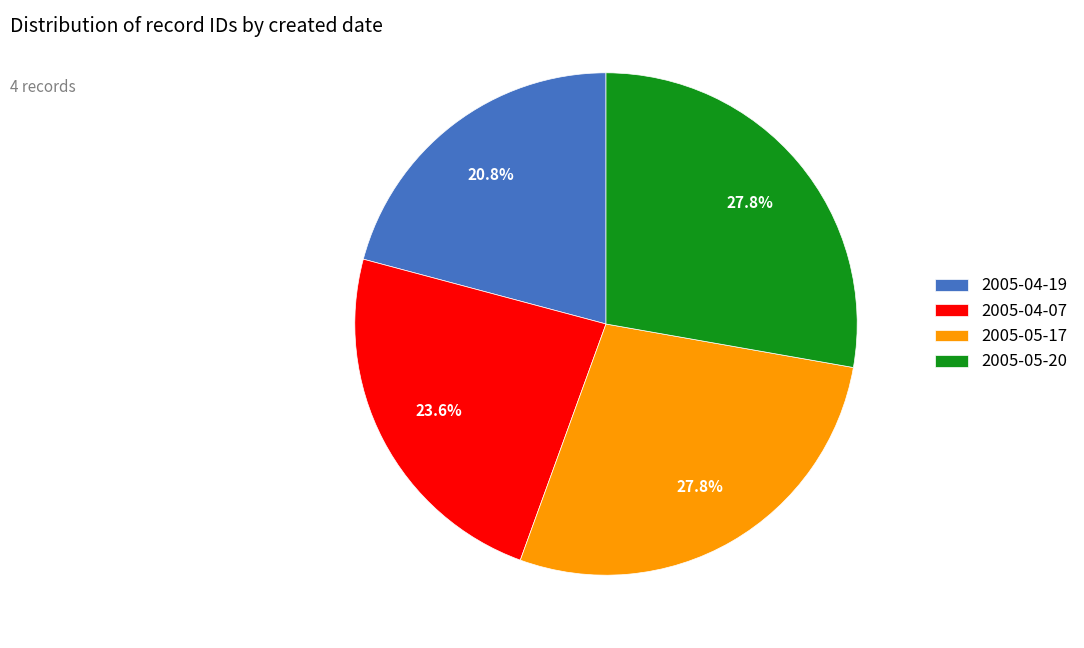

To the nearest percent, what portion does 2005-04-19 represent?

21%